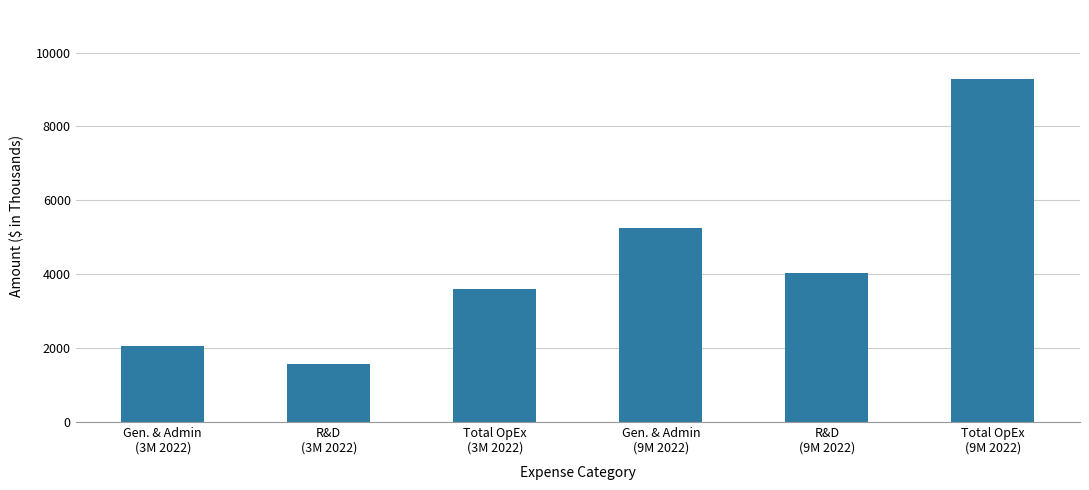

What position from the right is Gen. & Admin
(9M 2022)?

3